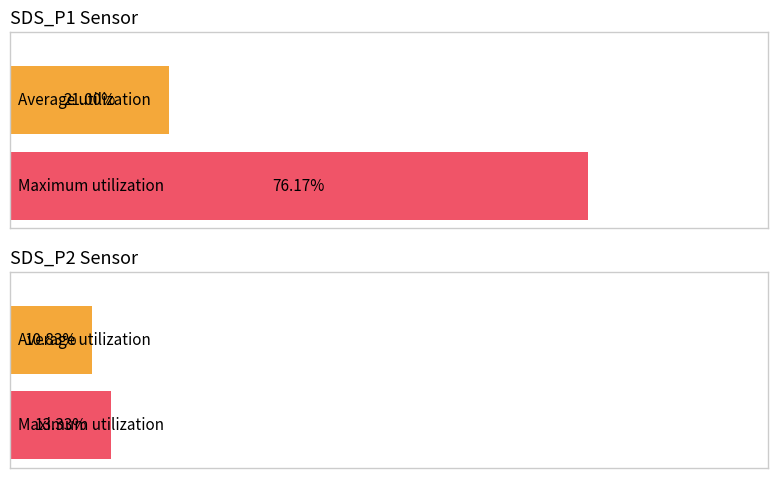

The value of SDS_P2 at 00:15 is 1.2. True or false?

False